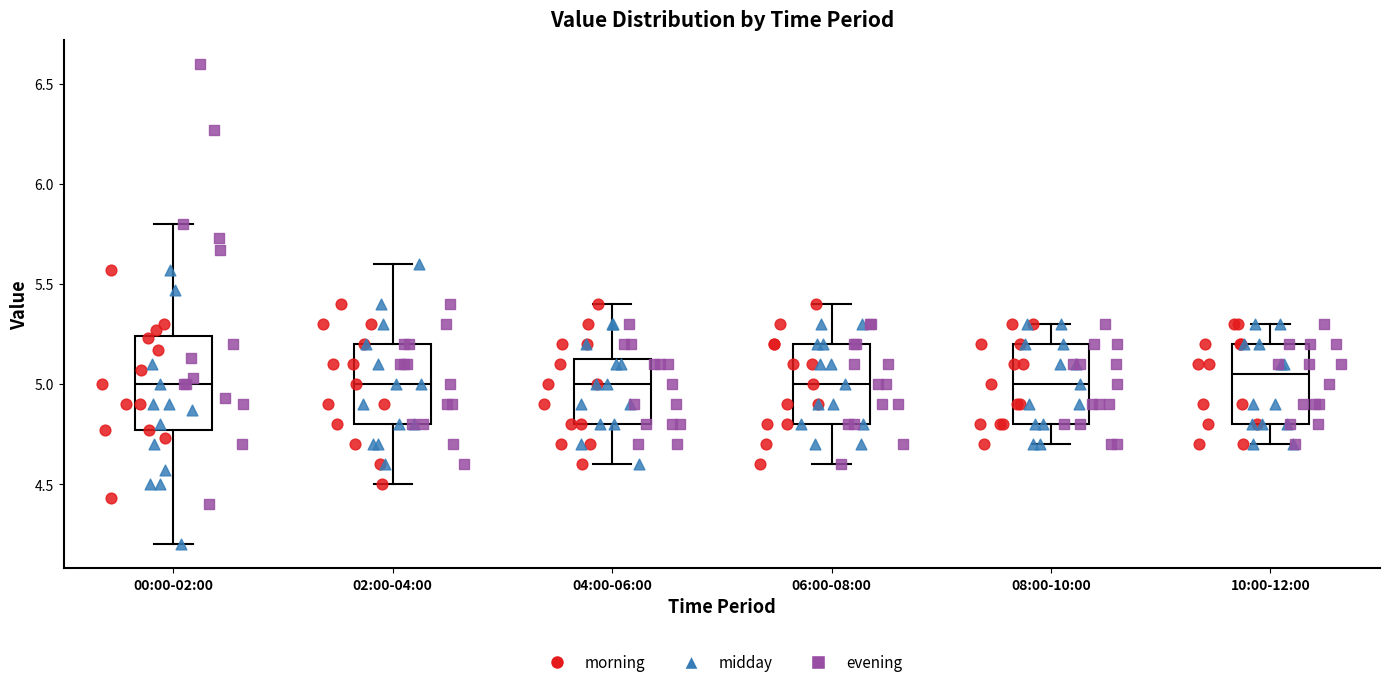

Reading left to right, read every box against the y-axis: the position of its median line, the range the box covers, and the ends of its whiskers. The values are not printed on the chart, so give them approximately, as read against the axis.

00:00-02:00: median 5.00, box 4.75 to 5.25, whiskers 4.20 to 5.80
02:00-04:00: median 5.00, box 4.80 to 5.20, whiskers 4.50 to 5.60
04:00-06:00: median 5.00, box 4.80 to 5.15, whiskers 4.60 to 5.40
06:00-08:00: median 5.00, box 4.80 to 5.20, whiskers 4.60 to 5.40
08:00-10:00: median 5.00, box 4.80 to 5.20, whiskers 4.70 to 5.30
10:00-12:00: median 5.05, box 4.80 to 5.20, whiskers 4.70 to 5.30